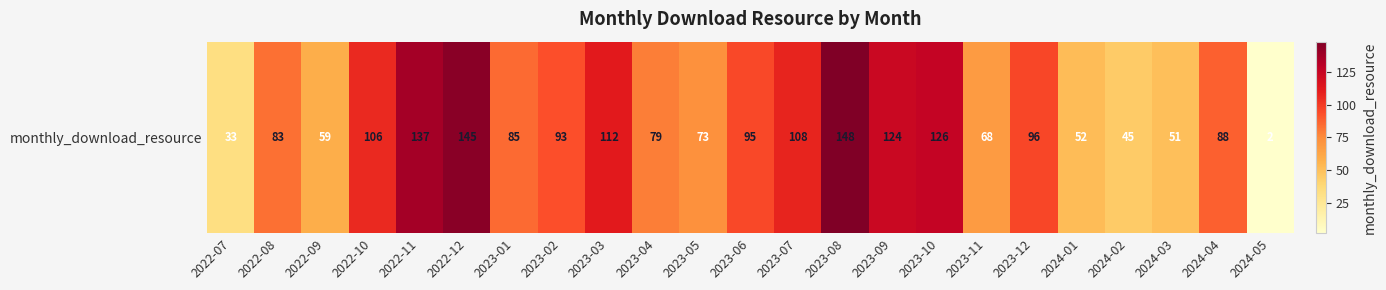

Count the number of values greater than 88.

11